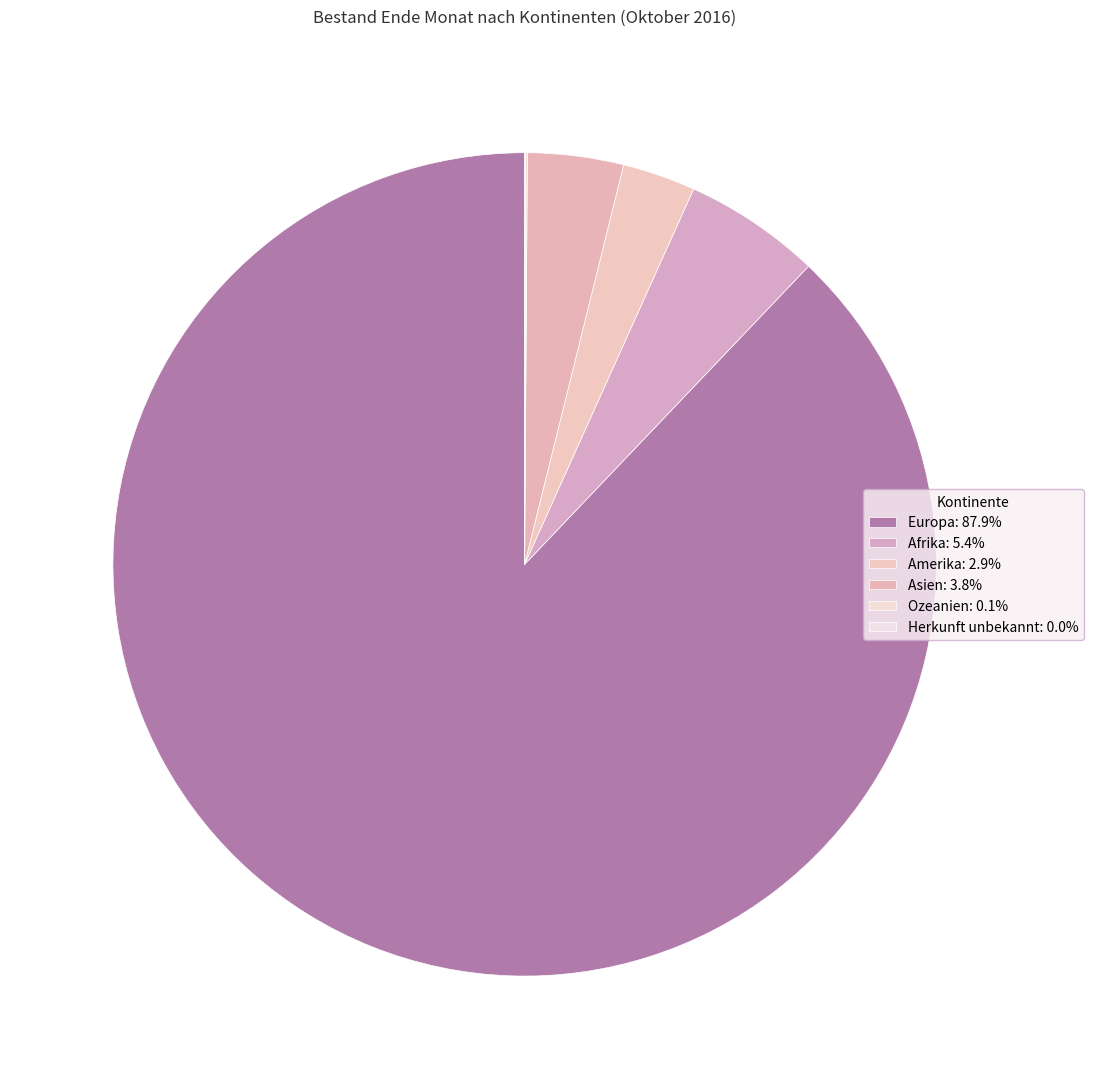

Does Herkunft unbekannt represent more than half of the total?

No